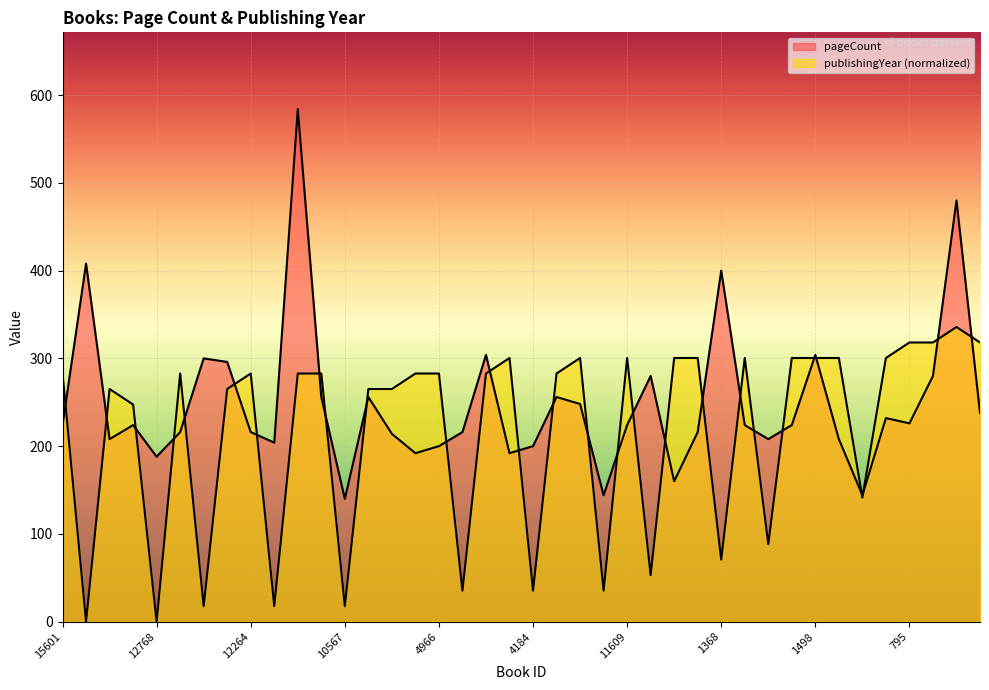

Count the number of categories in the chart.

40